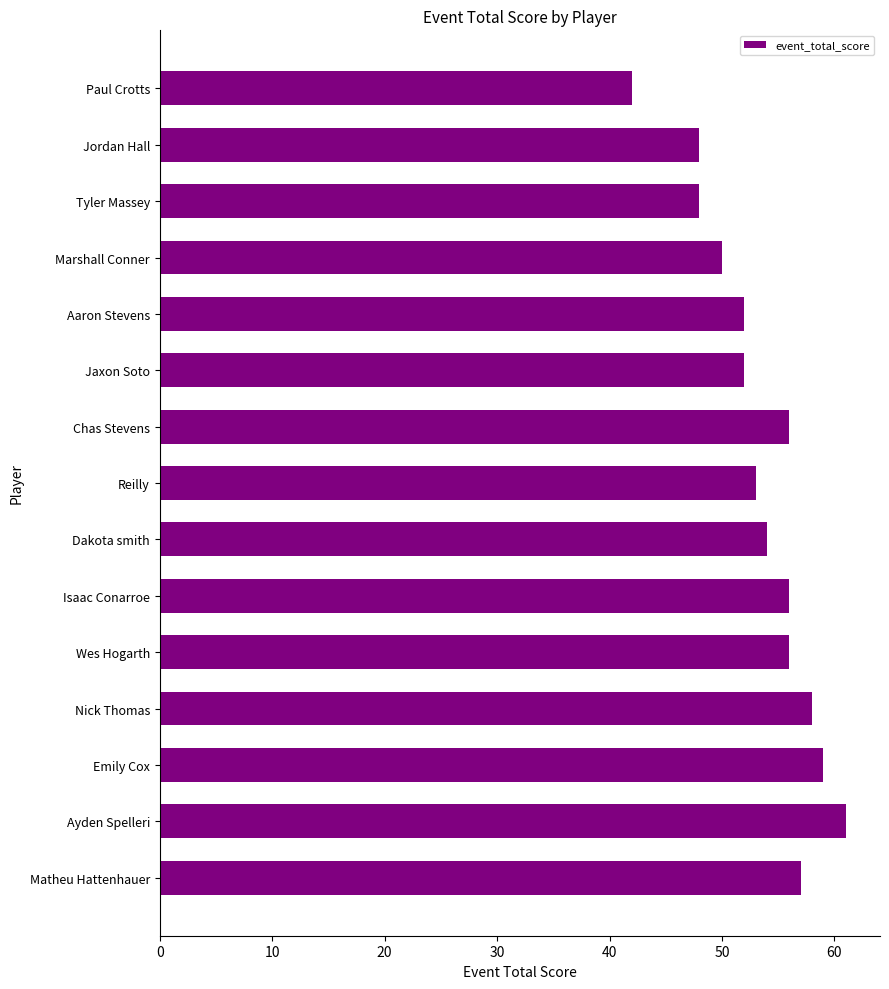

What is the approximate value at Jordan Hall?

48